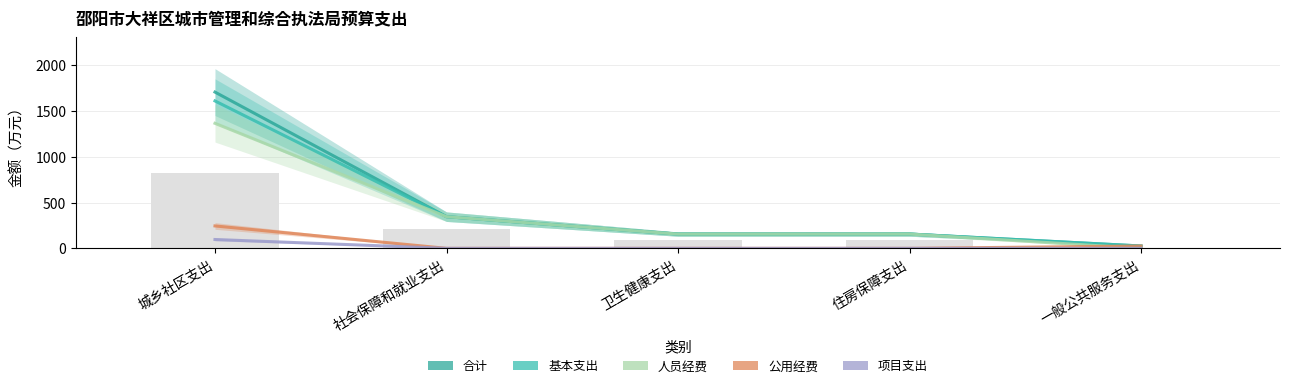

Rank the series at 住房保障支出 from lowest to highest value.

公用经费, 项目支出, 合计, 基本支出, 人员经费